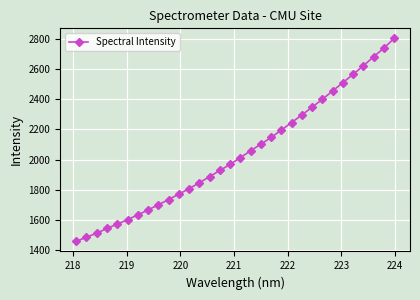

What is the value of the 12th point from the left?

1808.1